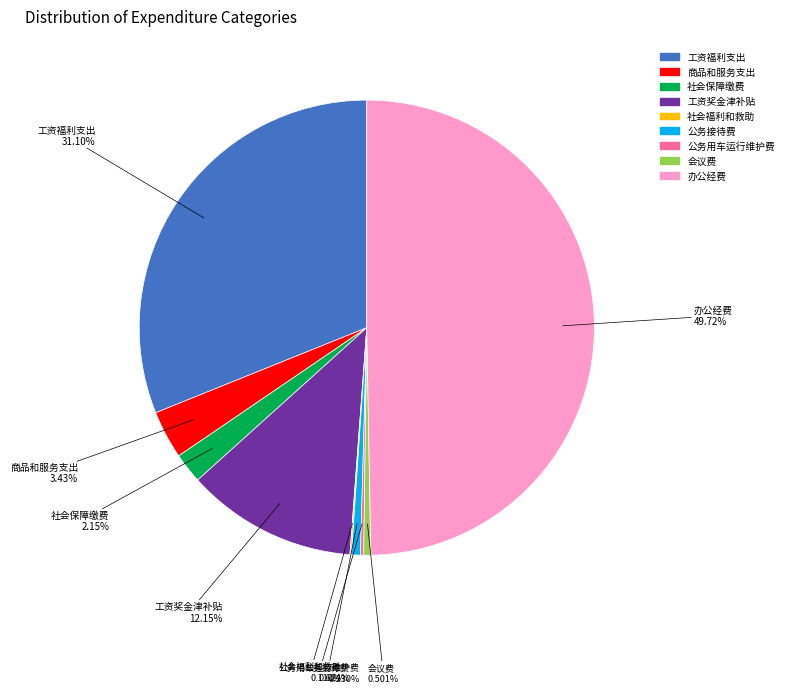

Does 商品和服务支出 represent more than half of the total?

No